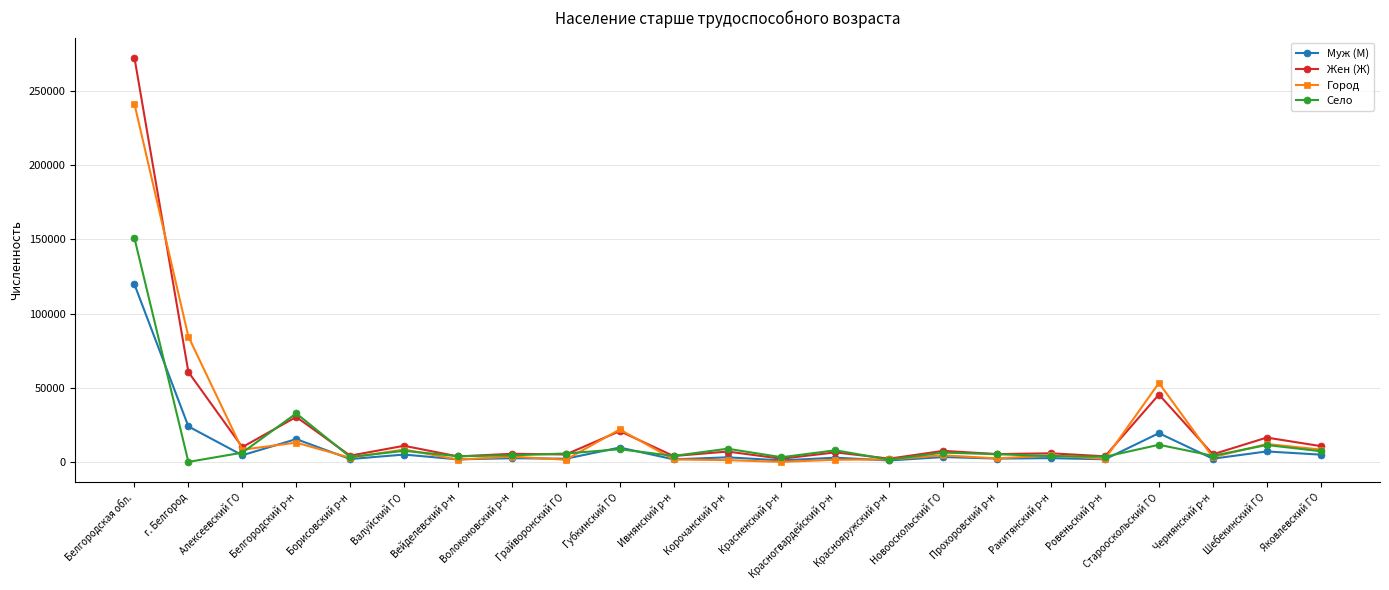

What is the label of the 22nd point from the left?

Шебекинский ГО